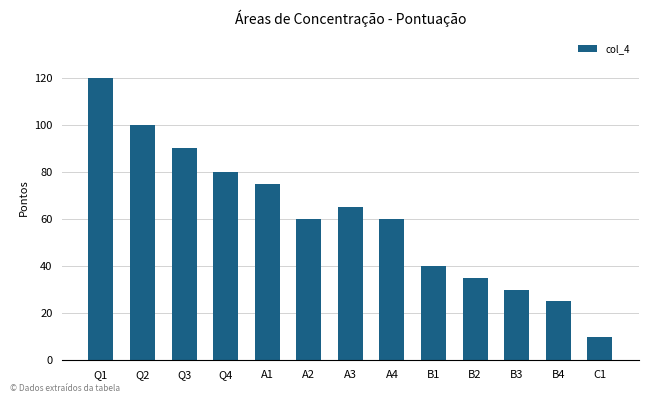

What is the label of the 10th bar from the left?

B2